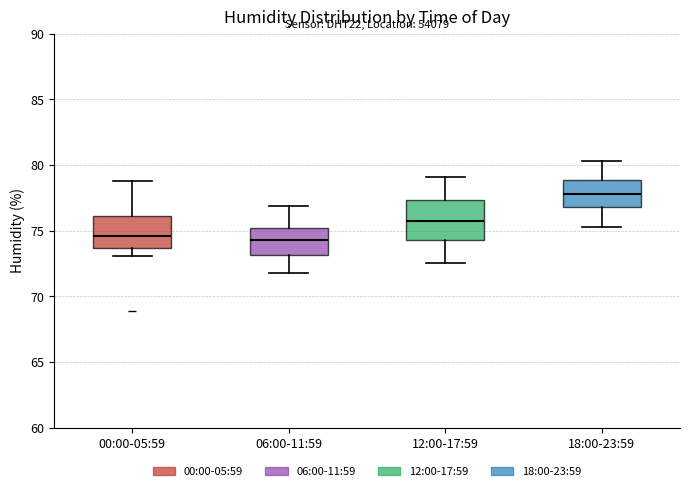

Reading left to right, transcribe this box plot: for each box, give where its median line is, the range the box spans, and where its two whiskers end, as read against the y-axis. The values are not printed on the chart, so give them approximately, as read against the axis.

00:00-05:59: median 74.5, box 73.5 to 76.0, whiskers 73.0 to 79.0
06:00-11:59: median 74.5, box 73.0 to 75.0, whiskers 72.0 to 77.0
12:00-17:59: median 76.0, box 74.5 to 77.5, whiskers 72.5 to 79.0
18:00-23:59: median 78.0, box 77.0 to 79.0, whiskers 75.5 to 80.5